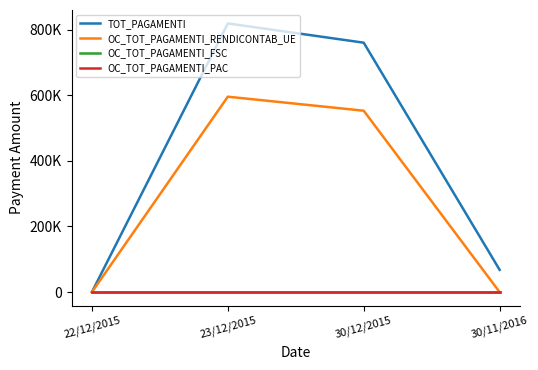

What is the difference between the maximum and second lowest values in the OC_TOT_PAGAMENTI_RENDICONTAB_UE series?

595578.1